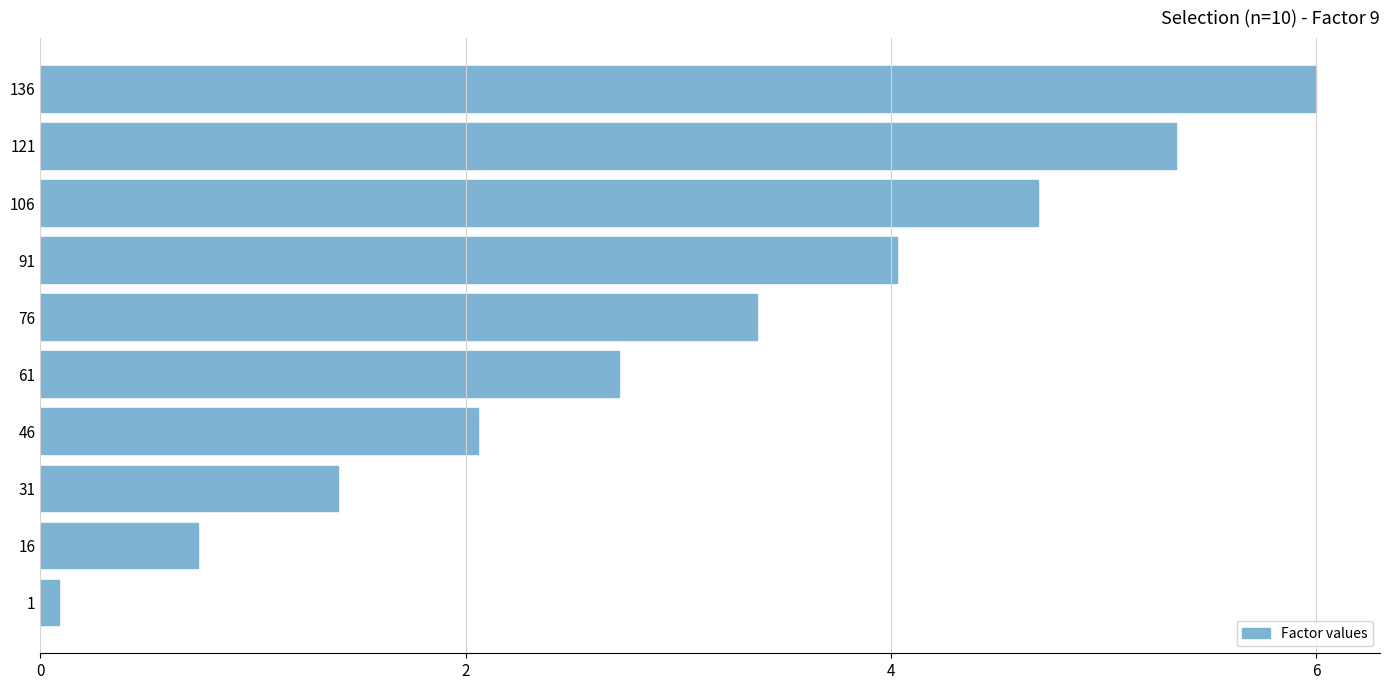

What is the average value?

3.0